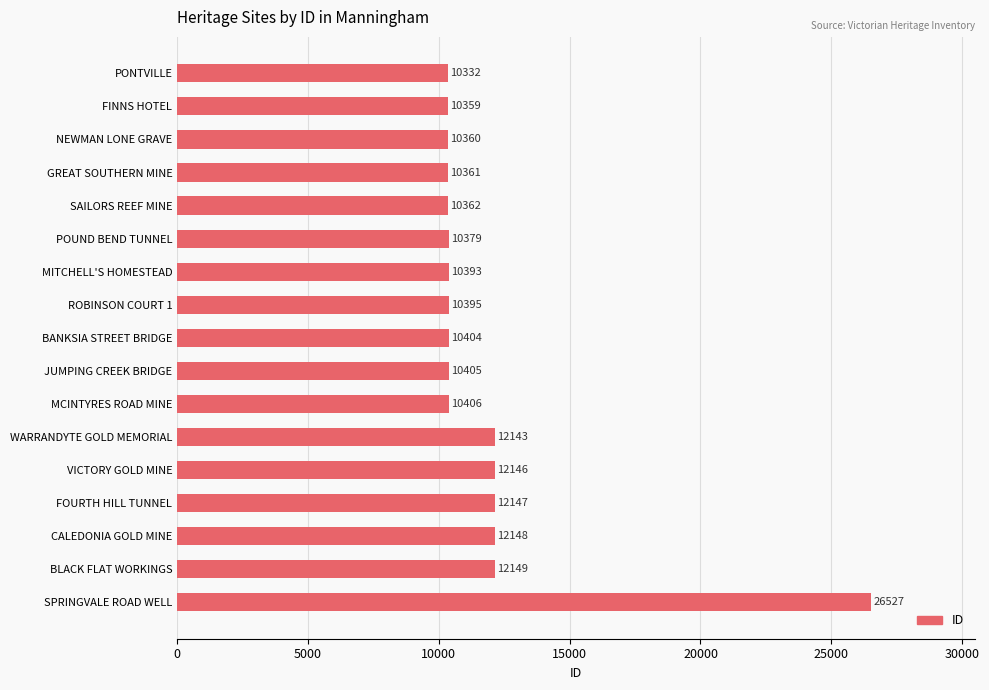

What is the maximum value shown in the chart?

26527